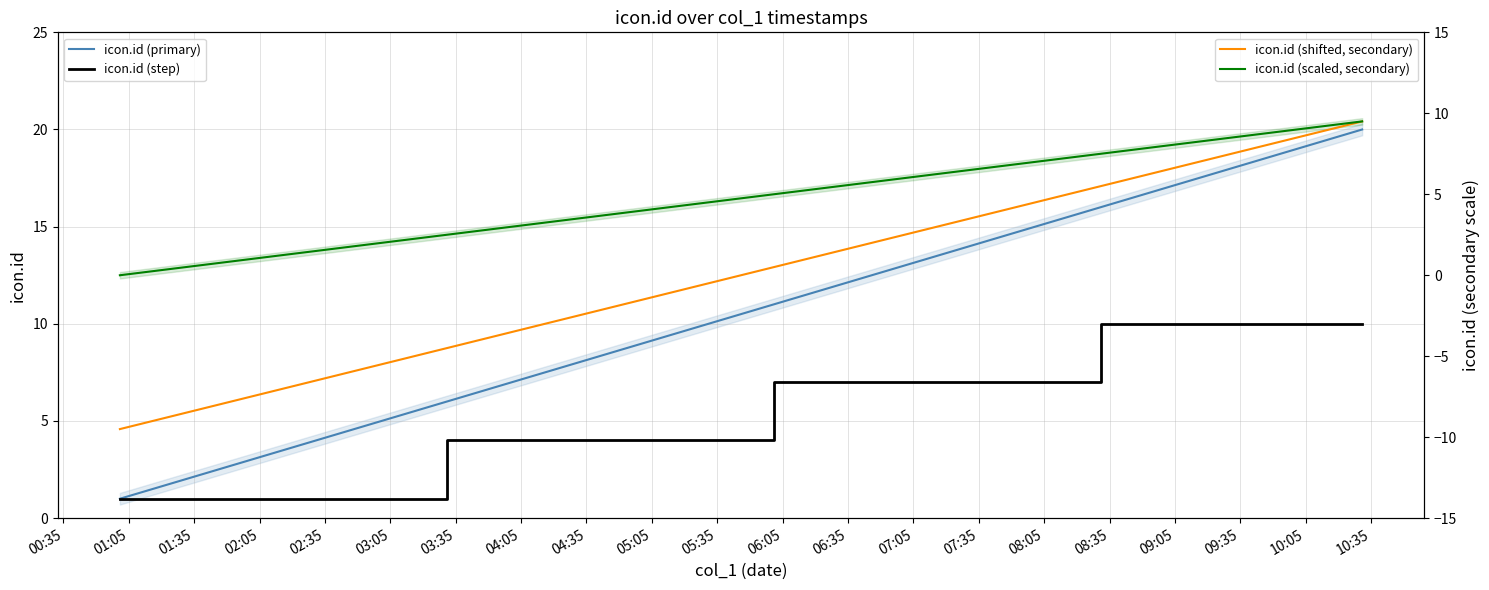

Which series has the largest range (max minus min)?

icon.id (primary)